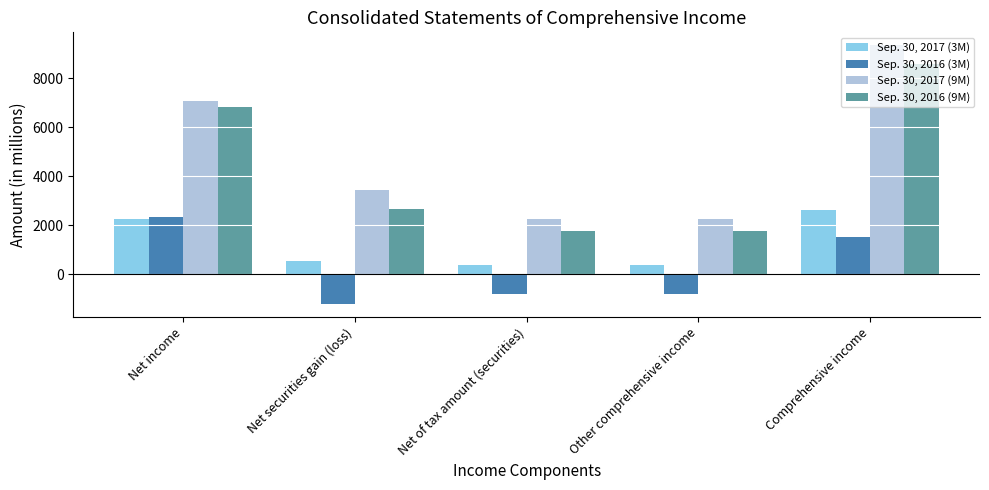

At which category is the sum across all series the highest?

Comprehensive income